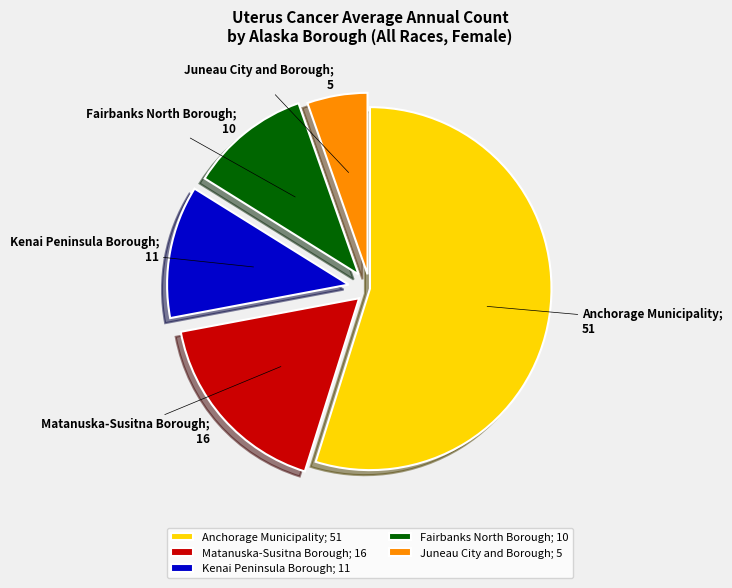

Which category has the smallest portion of the pie?

Juneau City and Borough